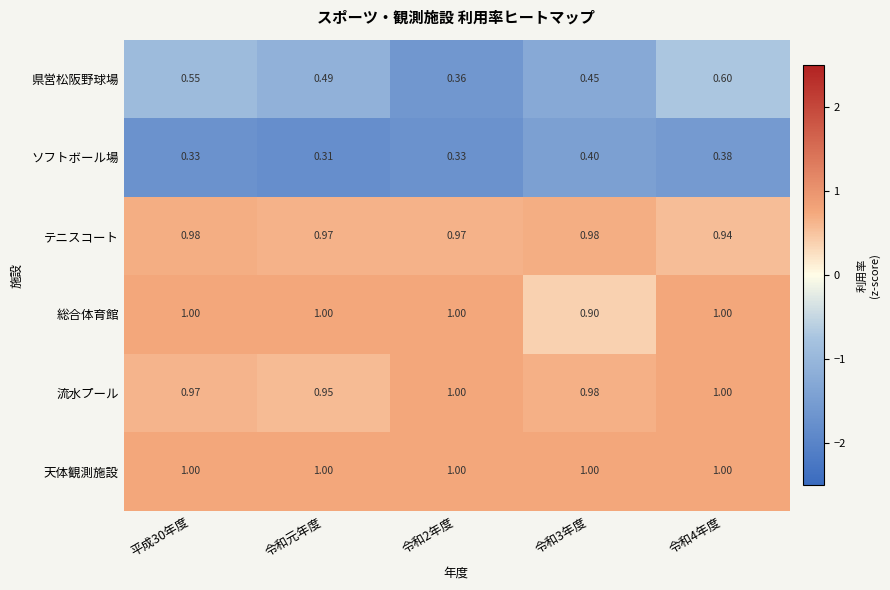

Where is 流水プール nearest to the value 0?

令和元年度